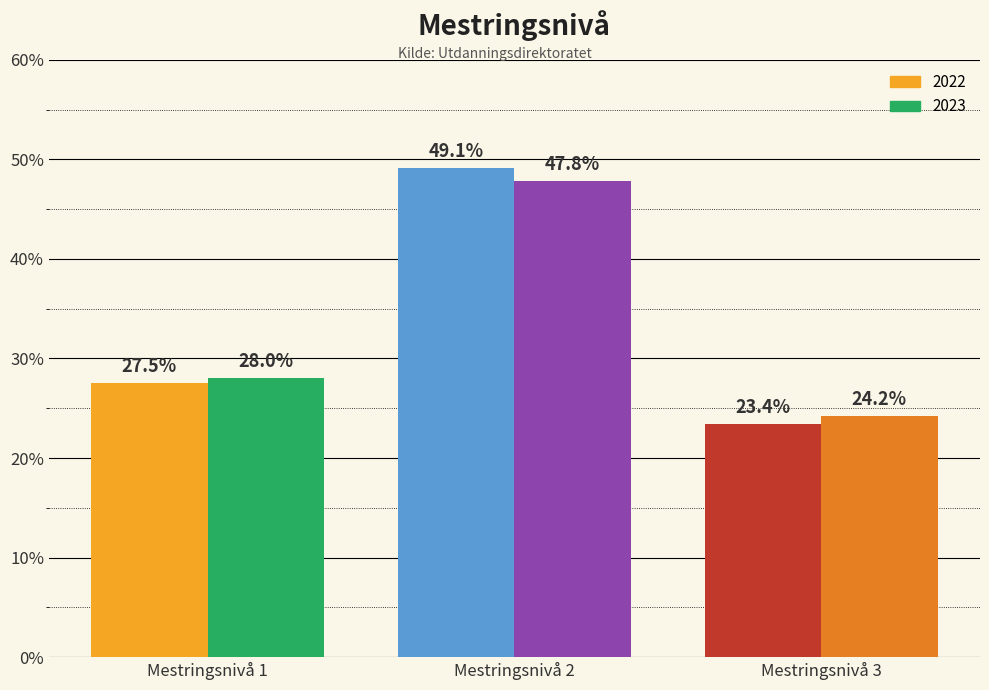

What is the value of the 2022 bar at the 3rd from the left?

23.4